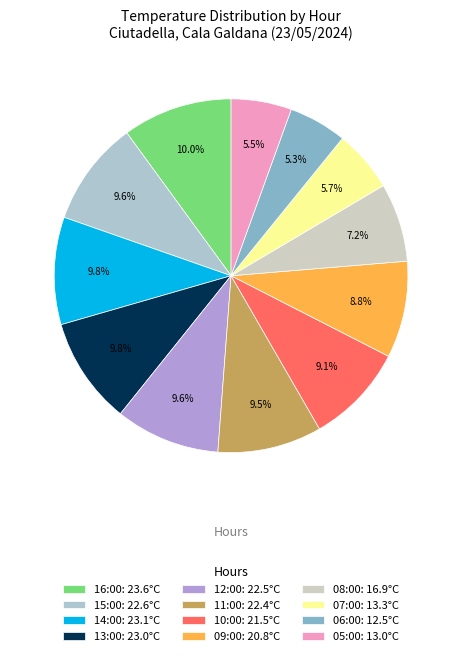

To the nearest percent, what percentage of the pie is 05:00?

6%